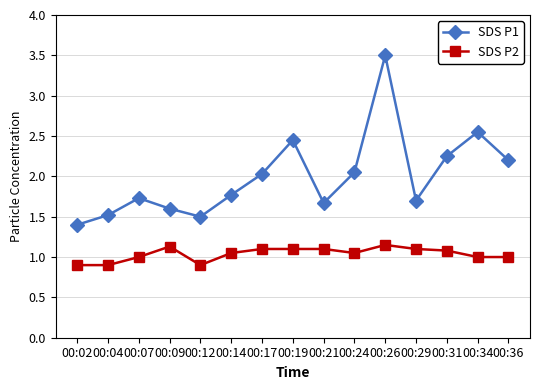

Which series has the largest range (max minus min)?

SDS P1